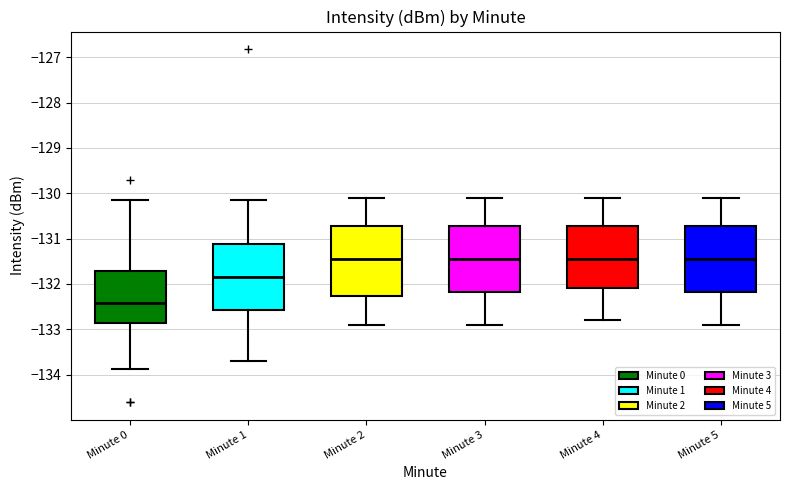

Reading left to right, read every box against the y-axis: the position of its median line, the range the box covers, and the ends of its whiskers. The values are not printed on the chart, so give them approximately, as read against the axis.

Minute 0: median -132.4, box -132.9 to -131.7, whiskers -133.9 to -130.1
Minute 1: median -131.8, box -132.6 to -131.1, whiskers -133.7 to -130.2
Minute 2: median -131.4, box -132.3 to -130.7, whiskers -132.9 to -130.1
Minute 3: median -131.4, box -132.2 to -130.7, whiskers -132.9 to -130.1
Minute 4: median -131.4, box -132.1 to -130.7, whiskers -132.8 to -130.1
Minute 5: median -131.4, box -132.2 to -130.7, whiskers -132.9 to -130.1